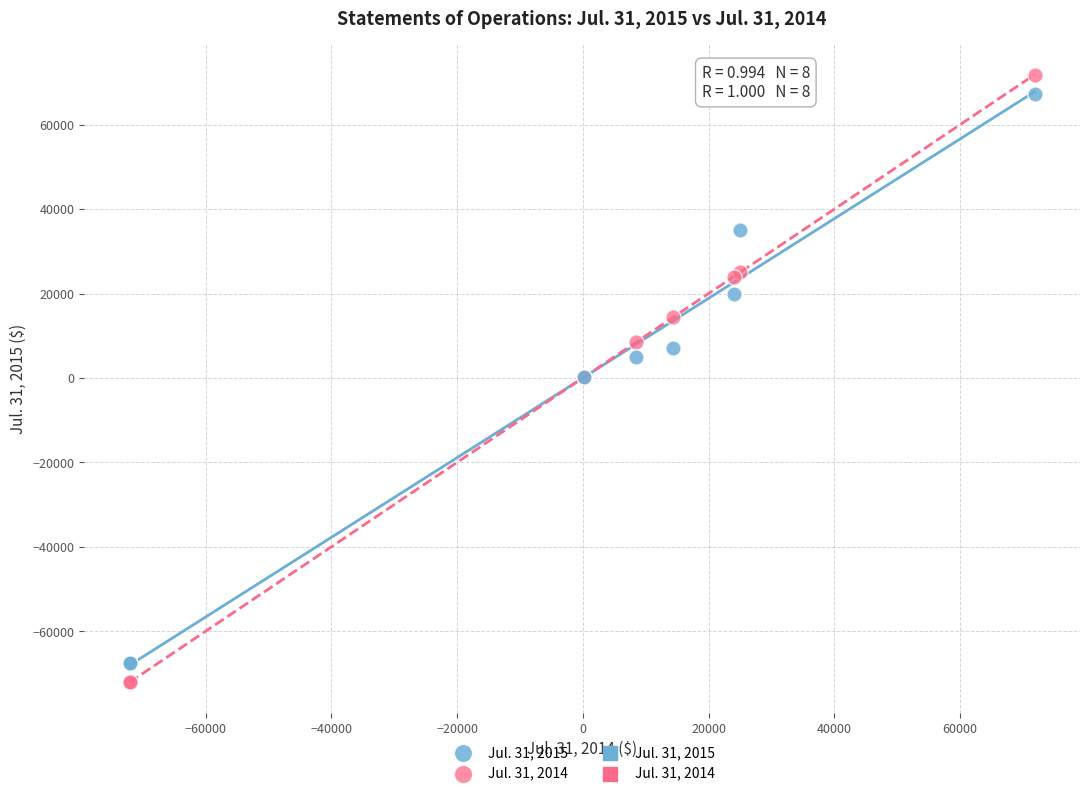

Which series has the largest Y range (max minus min)?

Jul. 31, 2014